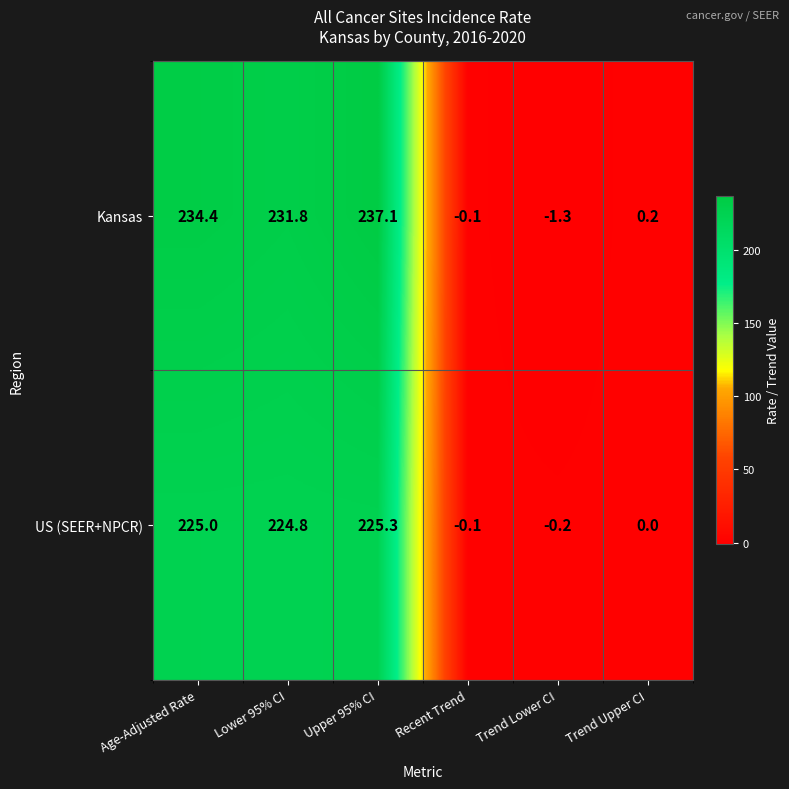

What is the sum of all US (SEER+NPCR) values?

674.8